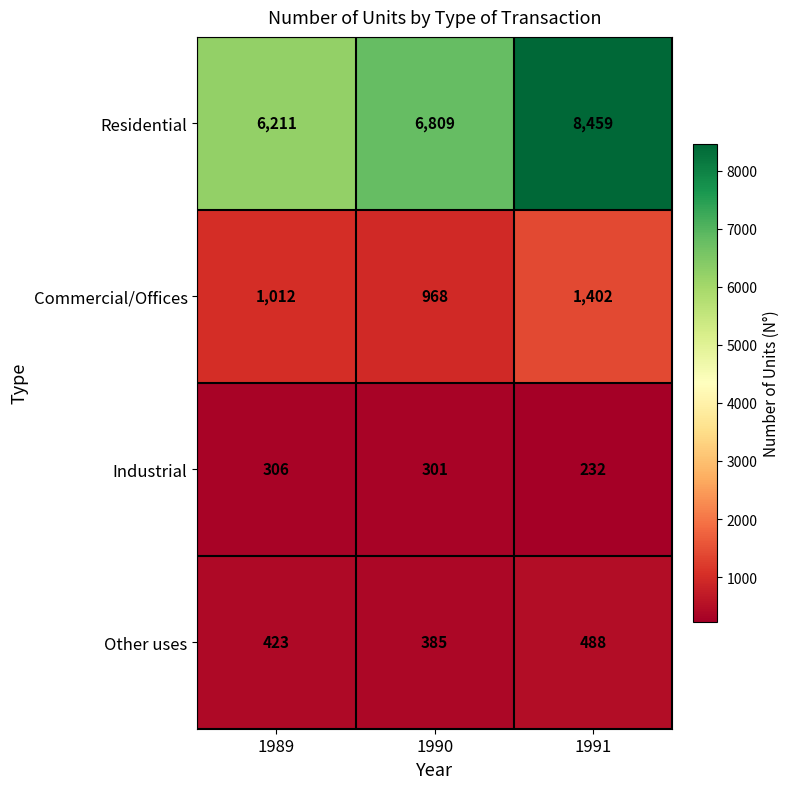

Count the Residential values in the range 6211 to 8459.

3